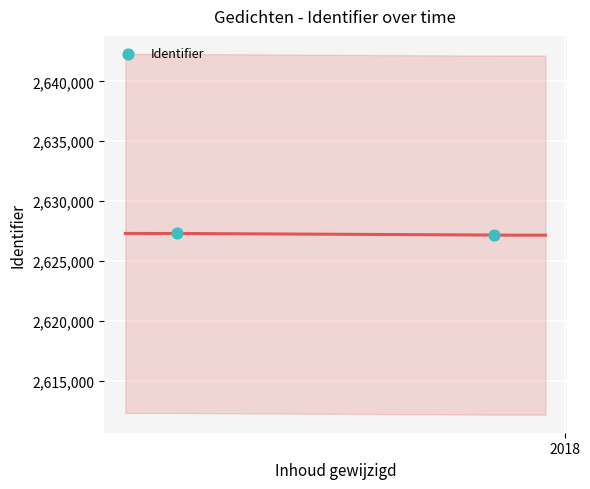

What is the average Y value?

2627226